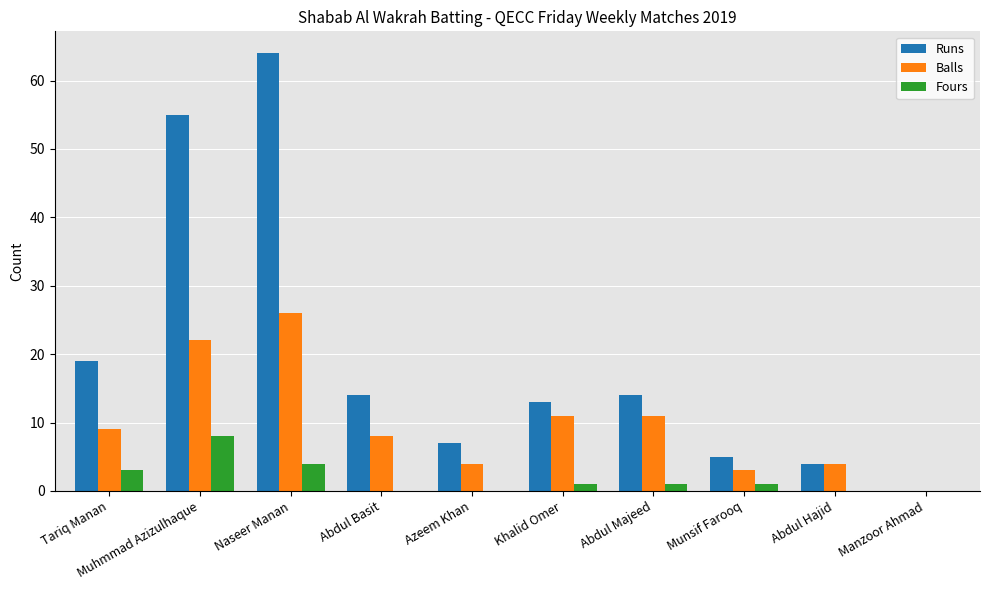

Reading right to left, what are all the values shown in this chart?

Runs: 0	4	5	14	13	7	14	64	55	19
Balls: 0	4	3	11	11	4	8	26	22	9
Fours: 0	0	1	1	1	0	0	4	8	3